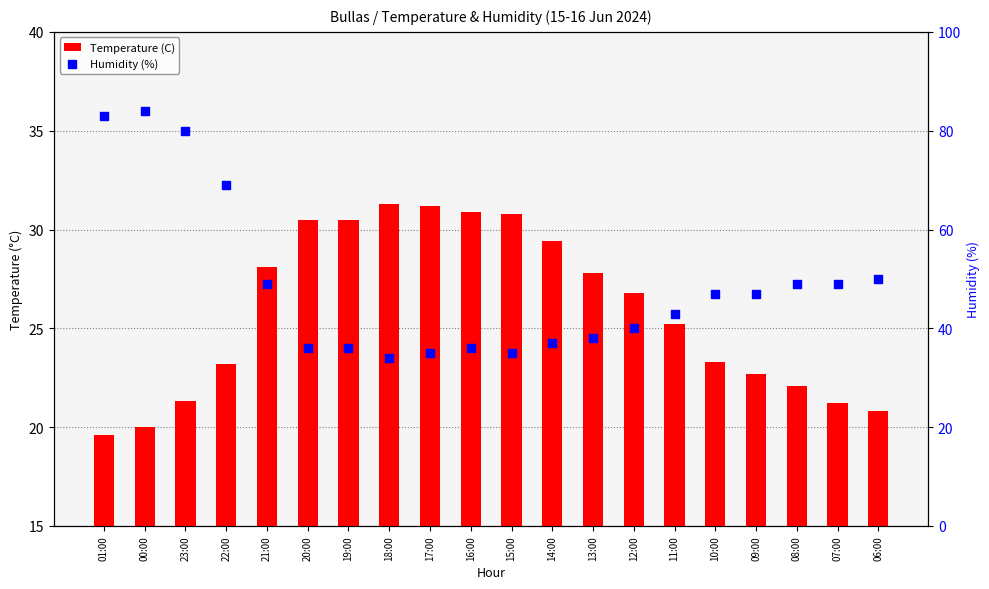

Which series has the widest spread of Y values?

Humidity (%)